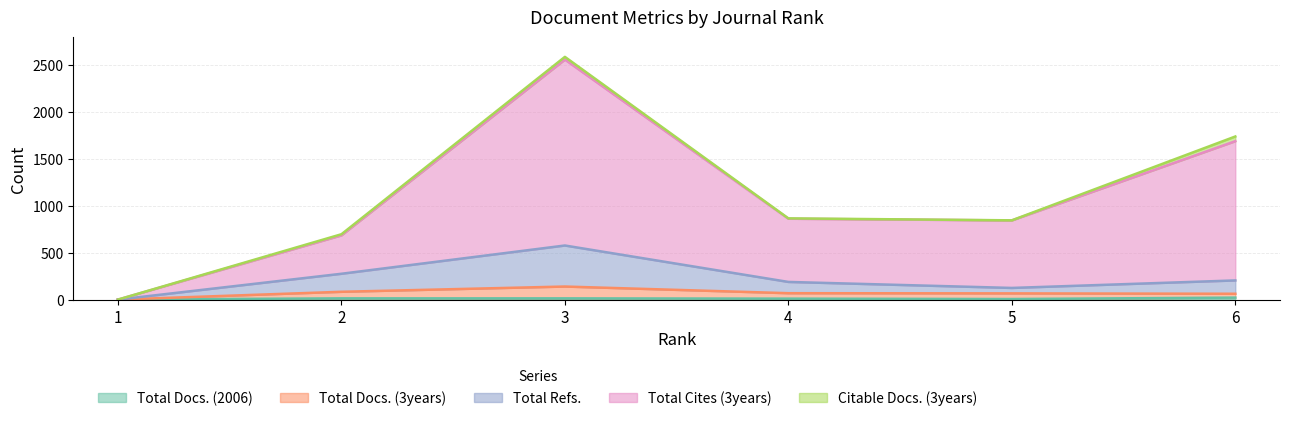

Which category has the highest value in the Total Docs. (2006) series?

6